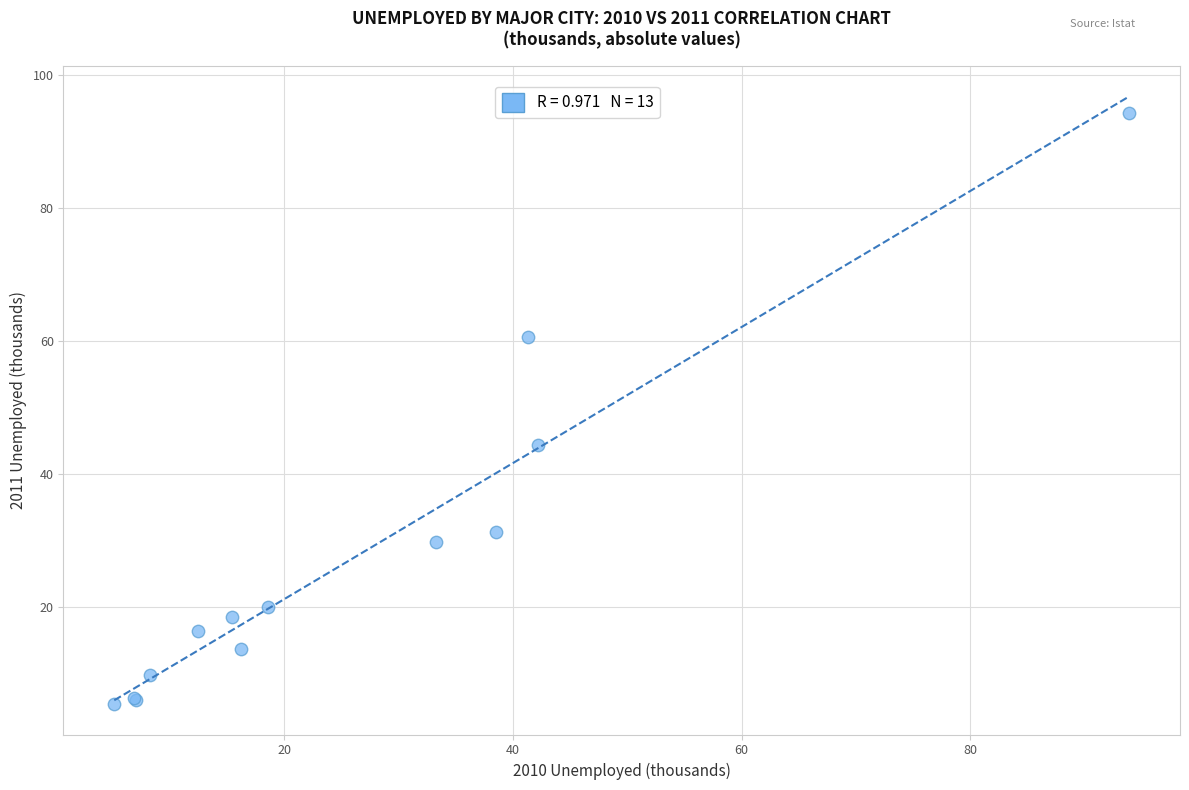

What Y value in the scatter plot is closest to 49?

44.4